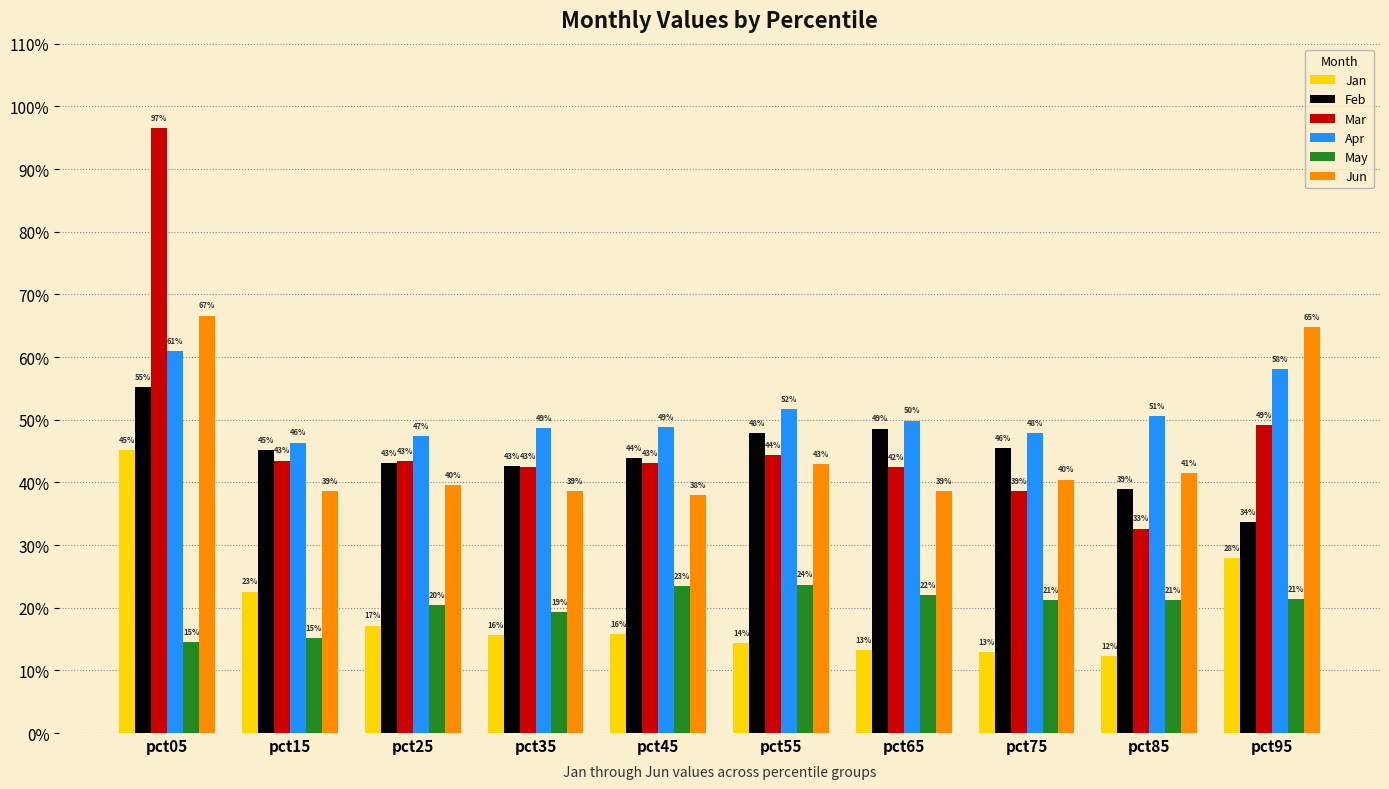

What is the average value of the May series?

0.2